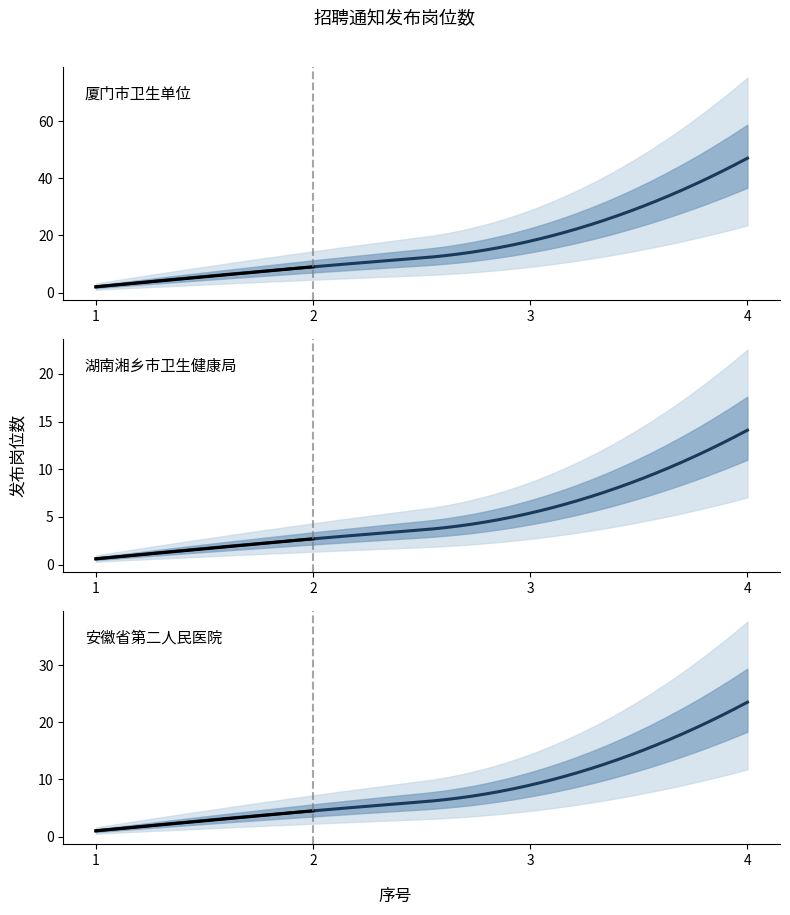

List the labels in order of value, largest first.

4, 3, 2, 1